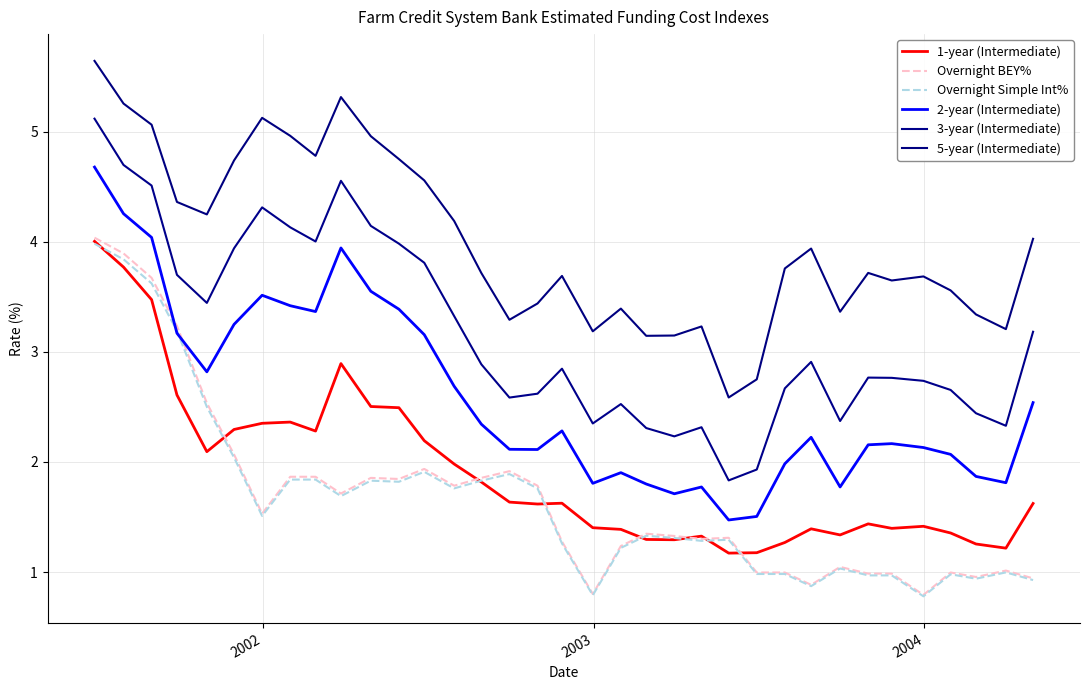

Reading left to right, extract all data points from this chart.

1-year (Intermediate): 4.0	3.8	3.5	2.6	2.1	2.3	2.4	2.4	2.3	2.9	2.5	2.5	2.2	2.0	1.8	1.6	1.6	1.6	1.4	1.4	1.3	1.3	1.3	1.2	1.2	1.3	1.4	1.3	1.4	1.4	1.4	1.4	1.3	1.2	1.6
Overnight BEY%: 4.0	3.9	3.7	3.2	2.5	2.1	1.5	1.9	1.9	1.7	1.9	1.8	1.9	1.8	1.9	1.9	1.8	1.3	0.8	1.2	1.3	1.3	1.3	1.3	1.0	1.0	0.9	1.0	1.0	1.0	0.8	1.0	1.0	1.0	0.9
Overnight Simple Int%: 4.0	3.8	3.6	3.2	2.5	2.0	1.5	1.8	1.8	1.7	1.8	1.8	1.9	1.8	1.8	1.9	1.8	1.3	0.8	1.2	1.3	1.3	1.3	1.3	1.0	1.0	0.9	1.0	1.0	1.0	0.8	1.0	0.9	1.0	0.9
2-year (Intermediate): 4.7	4.3	4.0	3.2	2.8	3.2	3.5	3.4	3.4	3.9	3.5	3.4	3.2	2.7	2.3	2.1	2.1	2.3	1.8	1.9	1.8	1.7	1.8	1.5	1.5	2.0	2.2	1.8	2.2	2.2	2.1	2.1	1.9	1.8	2.5
3-year (Intermediate): 5.1	4.7	4.5	3.7	3.4	3.9	4.3	4.1	4.0	4.6	4.1	4.0	3.8	3.3	2.9	2.6	2.6	2.8	2.3	2.5	2.3	2.2	2.3	1.8	1.9	2.7	2.9	2.4	2.8	2.8	2.7	2.7	2.4	2.3	3.2
5-year (Intermediate): 5.6	5.3	5.1	4.4	4.2	4.7	5.1	5.0	4.8	5.3	5.0	4.8	4.6	4.2	3.7	3.3	3.4	3.7	3.2	3.4	3.1	3.1	3.2	2.6	2.8	3.8	3.9	3.4	3.7	3.6	3.7	3.6	3.3	3.2	4.0